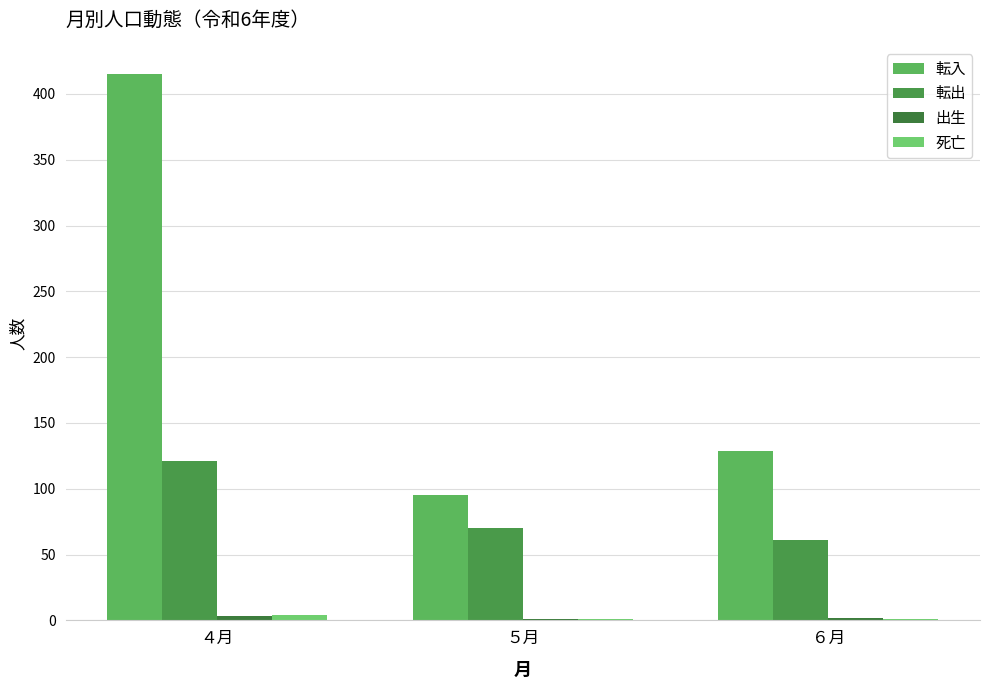

Are the bars horizontal?

No